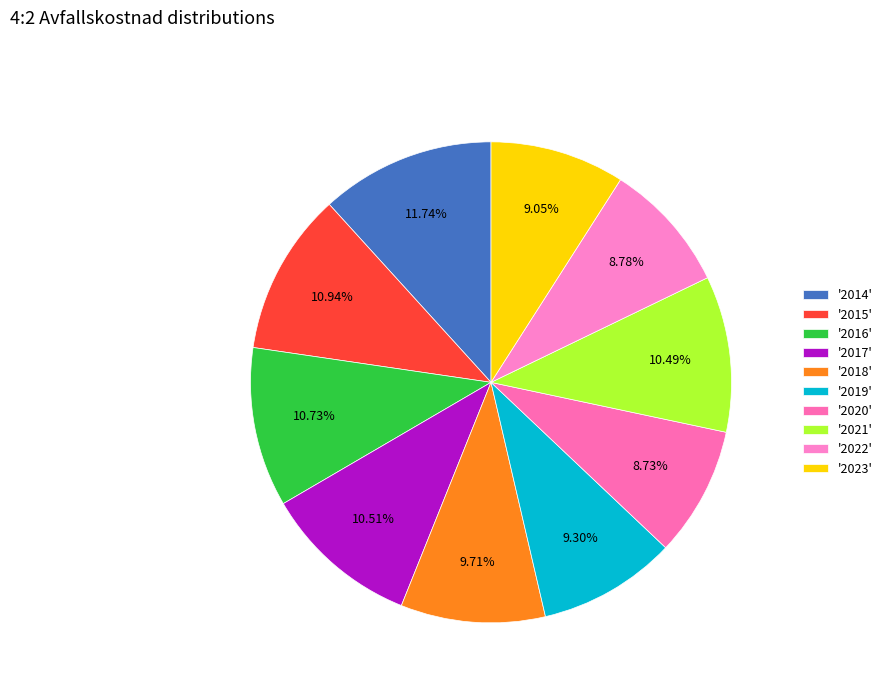

Rank the categories by value from lowest to highest.

2020, 2022, 2023, 2019, 2018, 2021, 2017, 2016, 2015, 2014